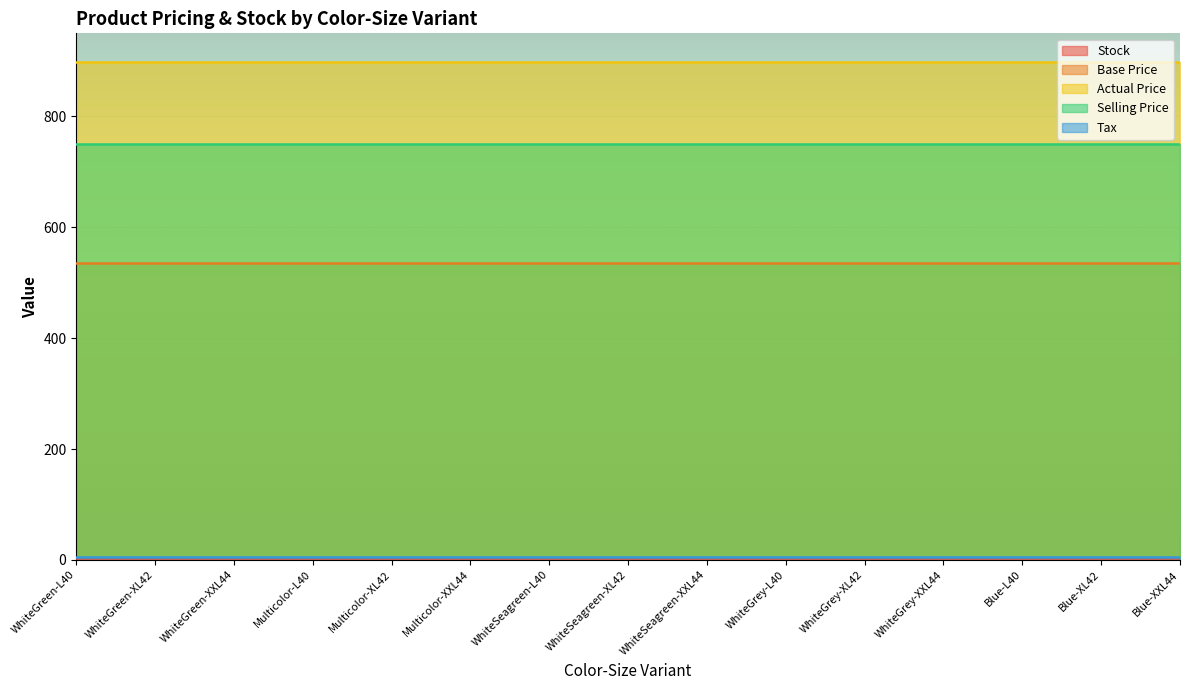

Reading left to right, transcribe all the data shown in this chart.

Stock: WhiteGreen-L40=3	WhiteGreen-XL42=3	WhiteGreen-XXL44=3	Multicolor-L40=3	Multicolor-XL42=3	Multicolor-XXL44=3	WhiteSeagreen-L40=3	WhiteSeagreen-XL42=3	WhiteSeagreen-XXL44=3	WhiteGrey-L40=3	WhiteGrey-XL42=3	WhiteGrey-XXL44=3	Blue-L40=3	Blue-XL42=3	Blue-XXL44=3
Base Price: WhiteGreen-L40=535	WhiteGreen-XL42=535	WhiteGreen-XXL44=535	Multicolor-L40=535	Multicolor-XL42=535	Multicolor-XXL44=535	WhiteSeagreen-L40=535	WhiteSeagreen-XL42=535	WhiteSeagreen-XXL44=535	WhiteGrey-L40=535	WhiteGrey-XL42=535	WhiteGrey-XXL44=535	Blue-L40=535	Blue-XL42=535	Blue-XXL44=535
Actual Price: WhiteGreen-L40=899	WhiteGreen-XL42=899	WhiteGreen-XXL44=899	Multicolor-L40=899	Multicolor-XL42=899	Multicolor-XXL44=899	WhiteSeagreen-L40=899	WhiteSeagreen-XL42=899	WhiteSeagreen-XXL44=899	WhiteGrey-L40=899	WhiteGrey-XL42=899	WhiteGrey-XXL44=899	Blue-L40=899	Blue-XL42=899	Blue-XXL44=899
Selling Price: WhiteGreen-L40=750	WhiteGreen-XL42=750	WhiteGreen-XXL44=750	Multicolor-L40=750	Multicolor-XL42=750	Multicolor-XXL44=750	WhiteSeagreen-L40=750	WhiteSeagreen-XL42=750	WhiteSeagreen-XXL44=750	WhiteGrey-L40=750	WhiteGrey-XL42=750	WhiteGrey-XXL44=750	Blue-L40=750	Blue-XL42=750	Blue-XXL44=750
Tax: WhiteGreen-L40=5	WhiteGreen-XL42=5	WhiteGreen-XXL44=5	Multicolor-L40=5	Multicolor-XL42=5	Multicolor-XXL44=5	WhiteSeagreen-L40=5	WhiteSeagreen-XL42=5	WhiteSeagreen-XXL44=5	WhiteGrey-L40=5	WhiteGrey-XL42=5	WhiteGrey-XXL44=5	Blue-L40=5	Blue-XL42=5	Blue-XXL44=5